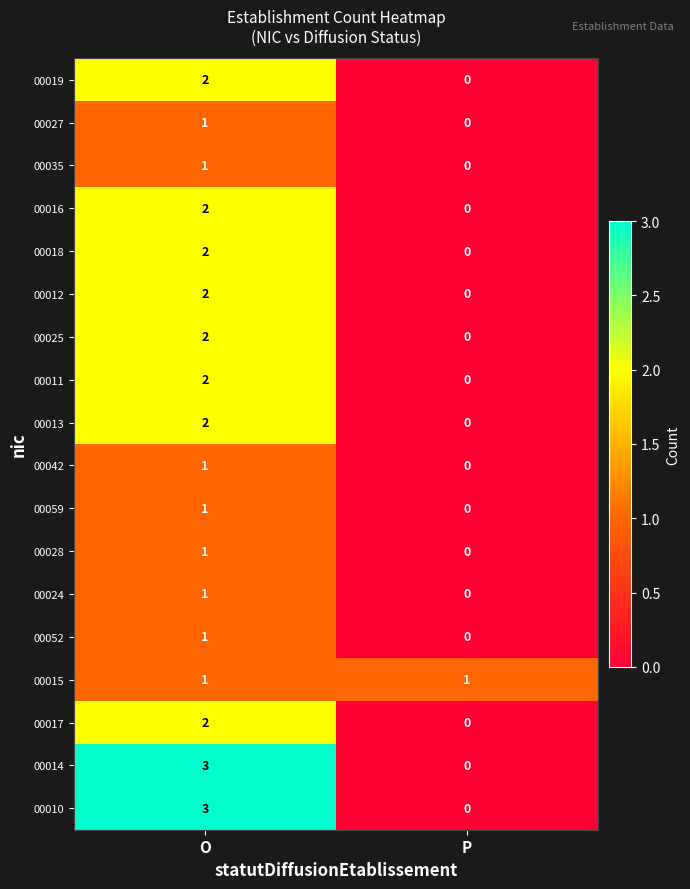

At which category is the sum across all series the highest?

O